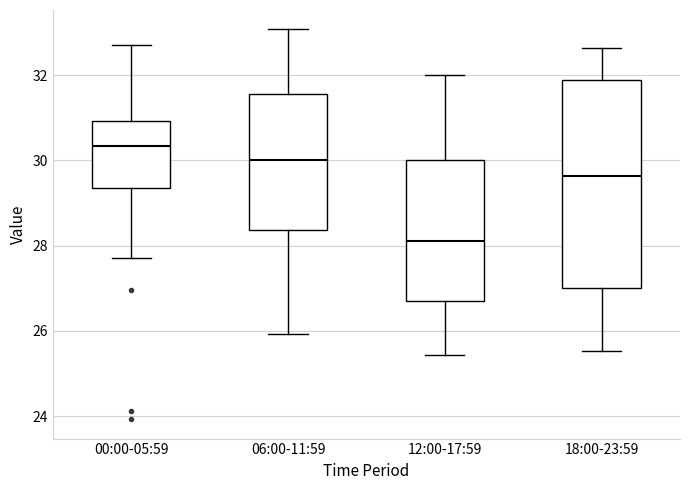

Reading left to right, transcribe this box plot: for each box, give where its median line is, the range the box spans, and where its two whiskers end, as read against the y-axis. The values are not printed on the chart, so give them approximately, as read against the axis.

00:00-05:59: median 30.4, box 29.4 to 31.0, whiskers 27.8 to 32.8
06:00-11:59: median 30.0, box 28.4 to 31.6, whiskers 26.0 to 33.0
12:00-17:59: median 28.2, box 26.6 to 30.0, whiskers 25.4 to 32.0
18:00-23:59: median 29.6, box 27.0 to 31.8, whiskers 25.6 to 32.6